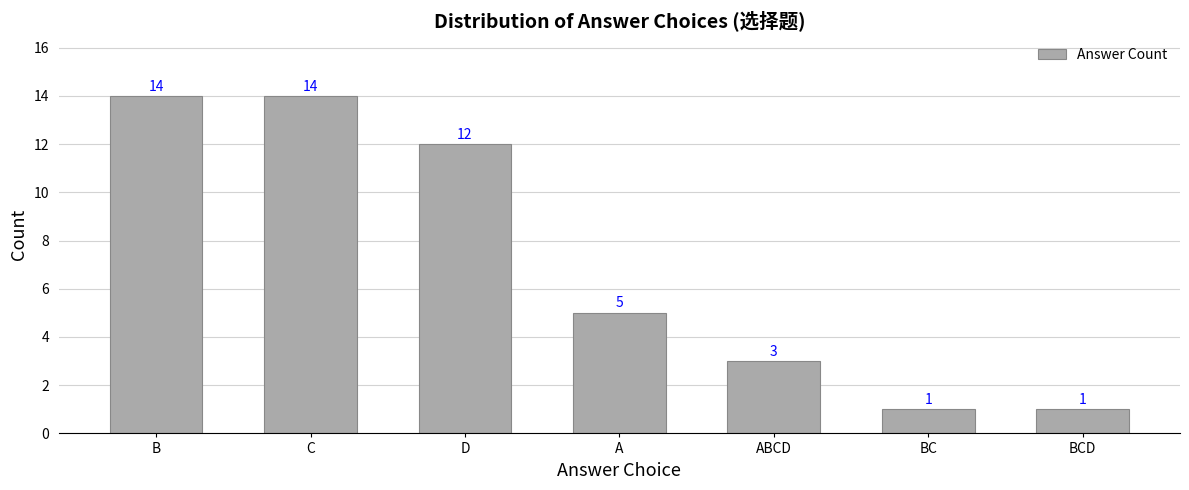

What is the label of the 7th bar from the right?

B